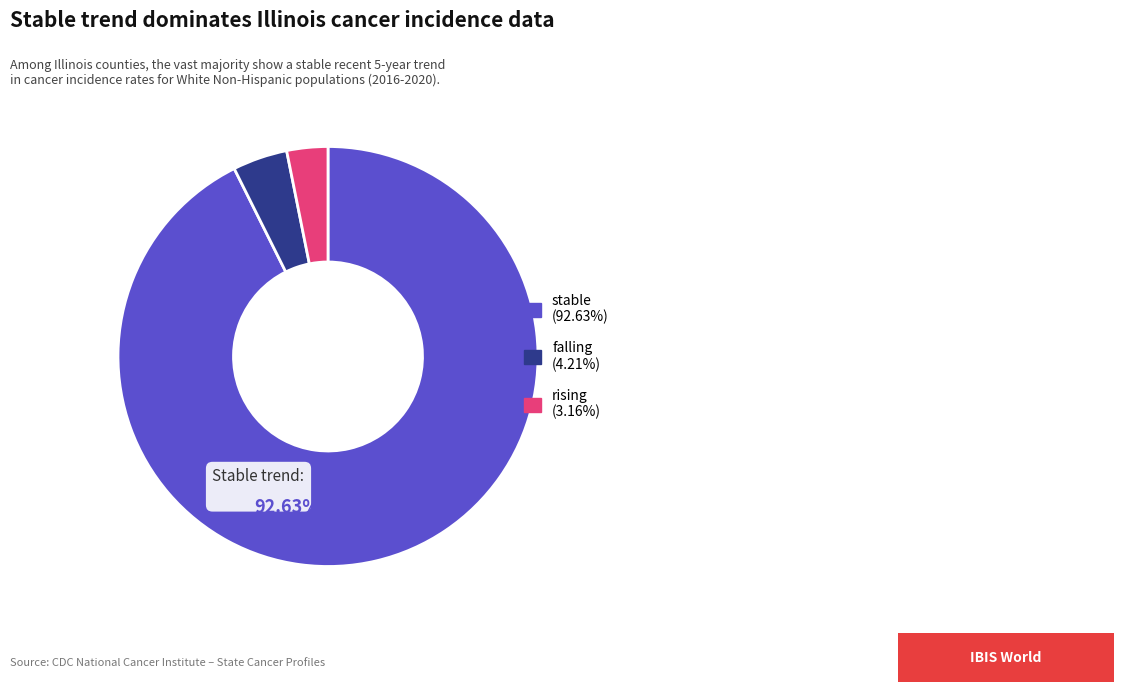

Does falling (4.21%) account for over 50% of the chart?

No